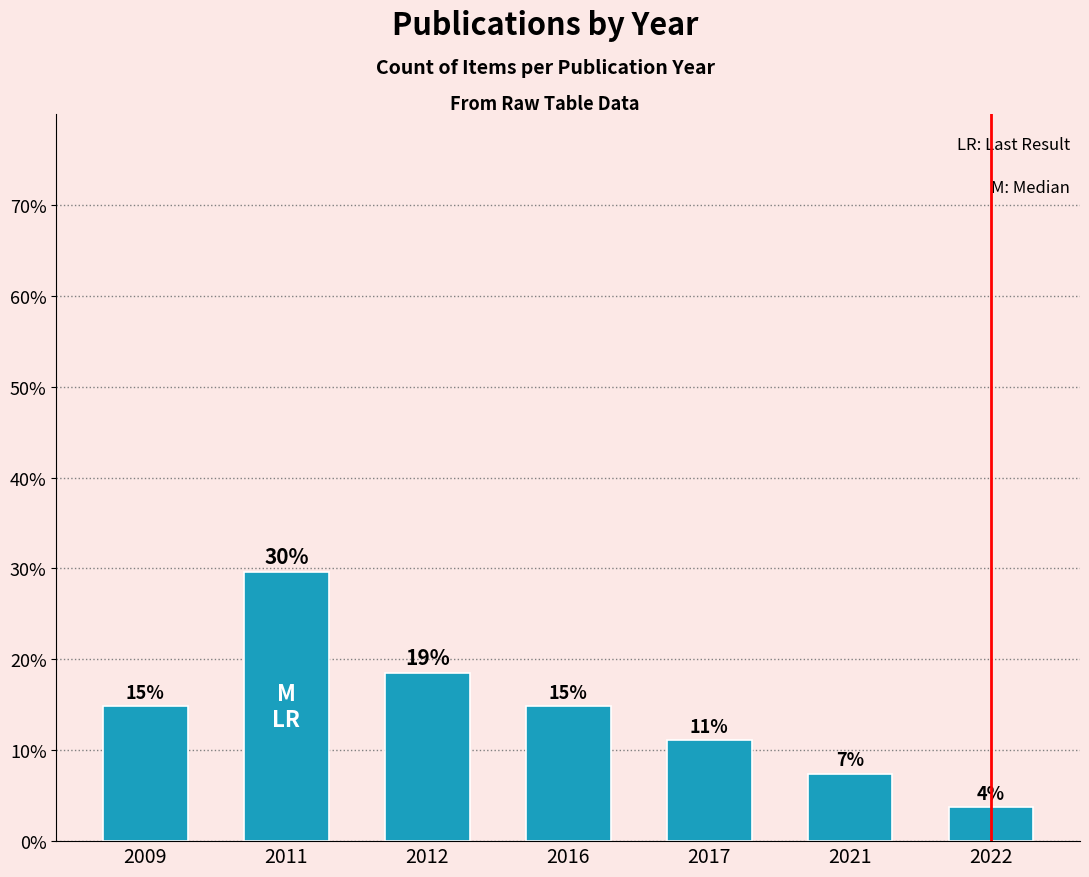

Which has a higher value, 2017 or 2022?

2017